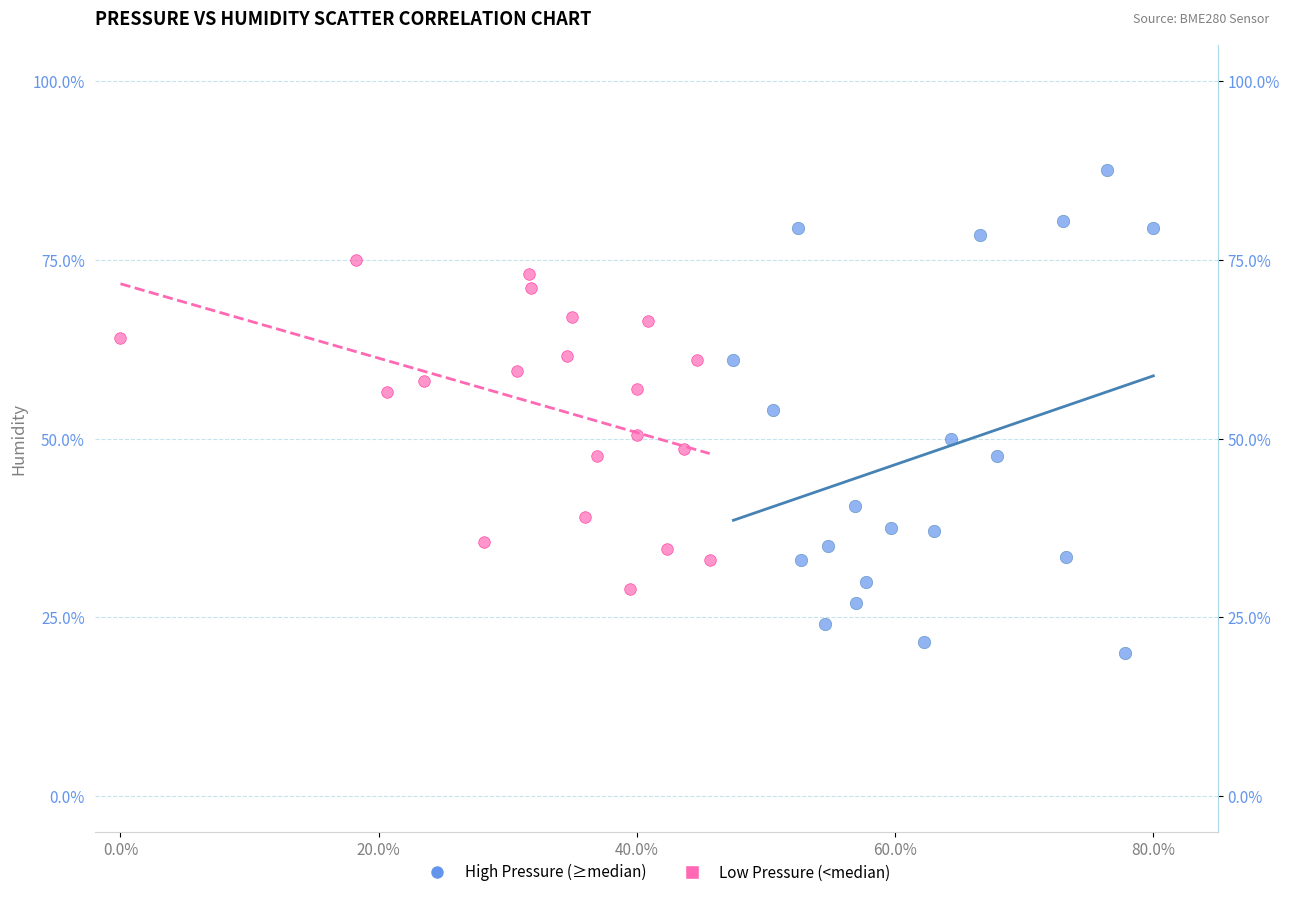

What are all the series names shown in the legend?

High Pressure (≥median), Low Pressure (<median)